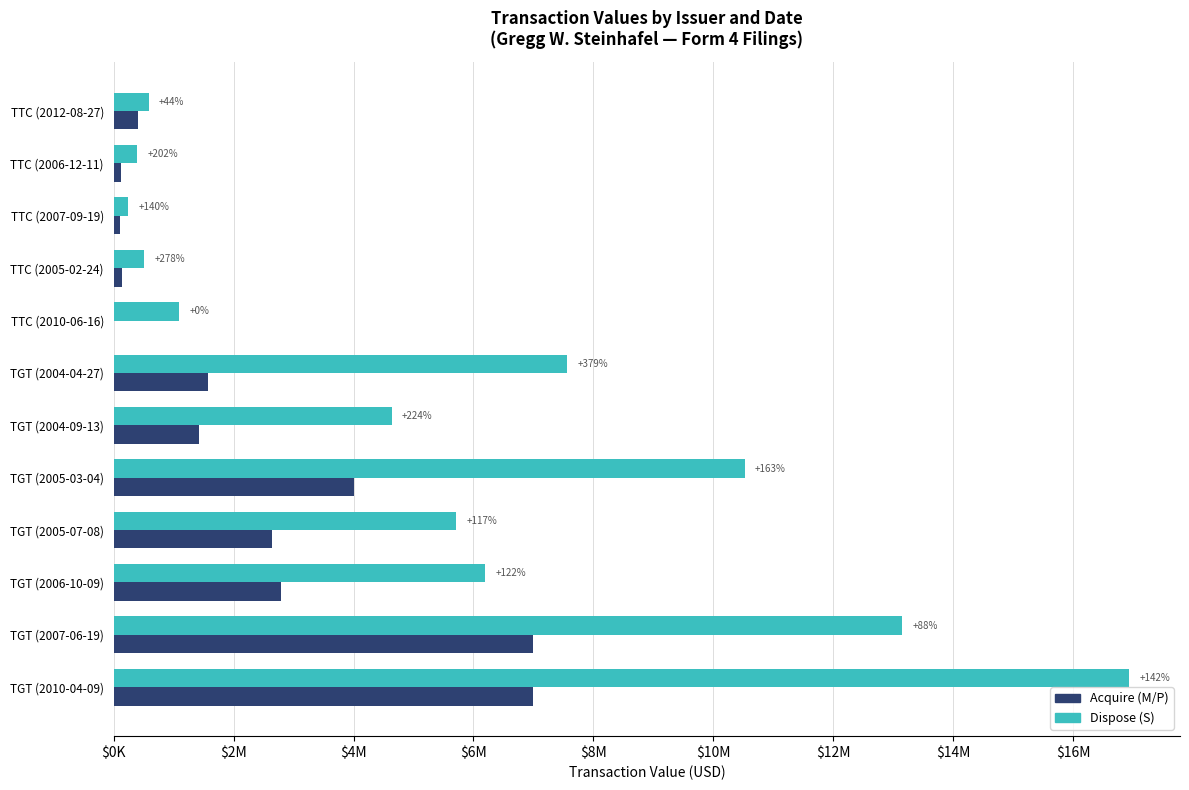

What are all the series names shown in the legend?

Acquire (M/P), Dispose (S)